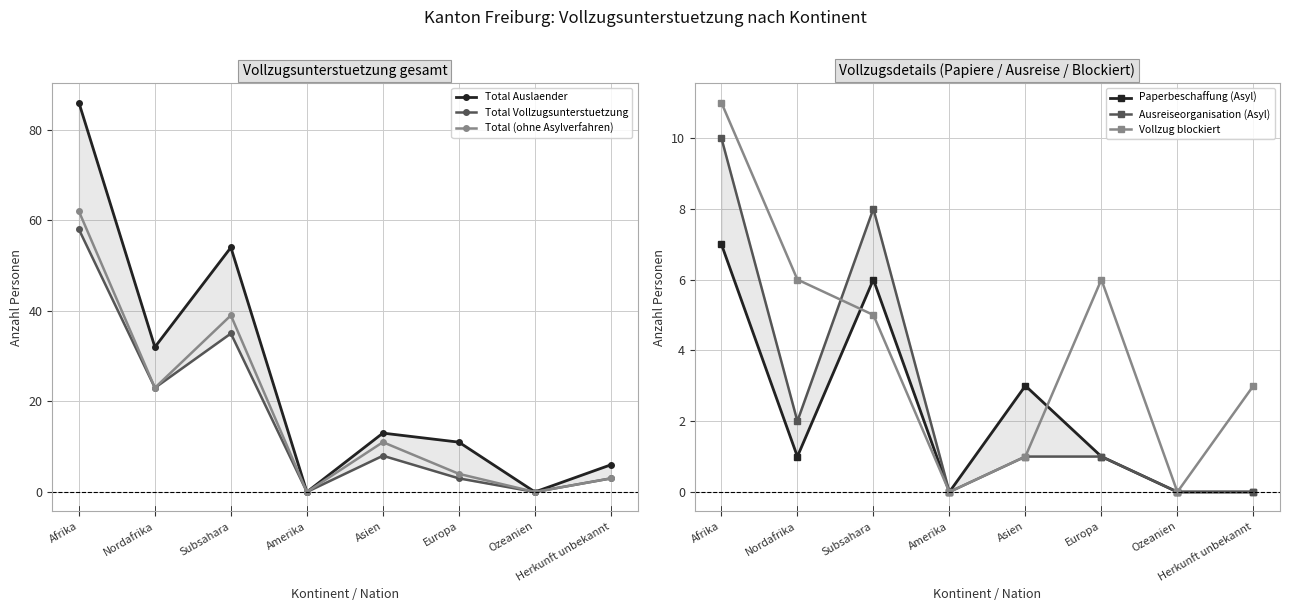

In Vollzug blockiert, how many points are lower than both neighbors (excluding endpoints)?

2